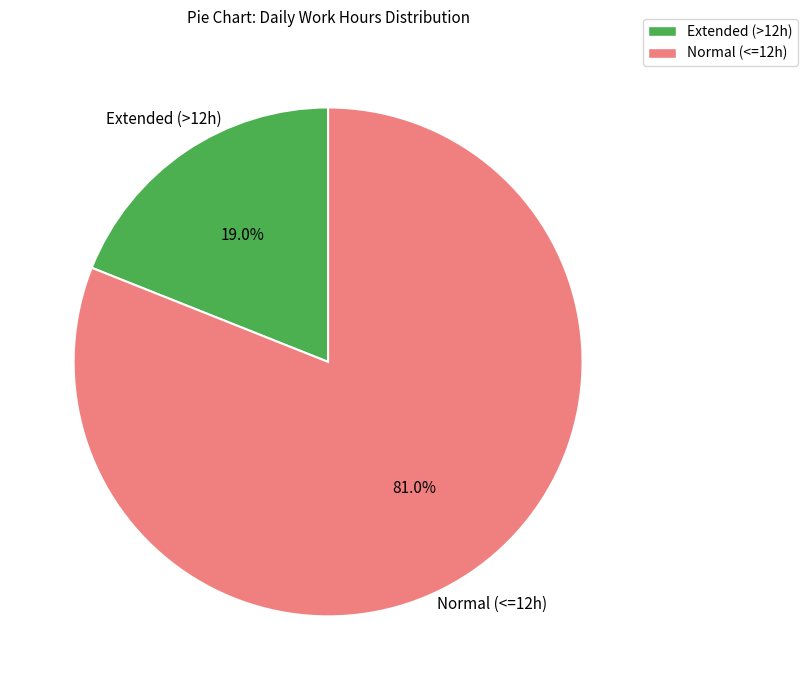

Is there any slice that represents more than half of the pie?

Yes